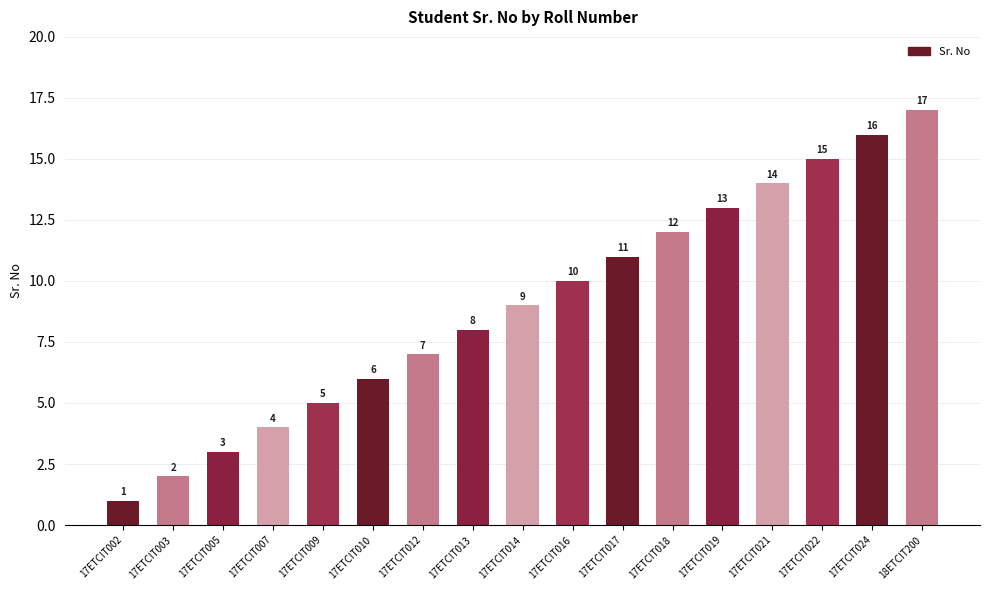

What is the greatest value displayed?

17